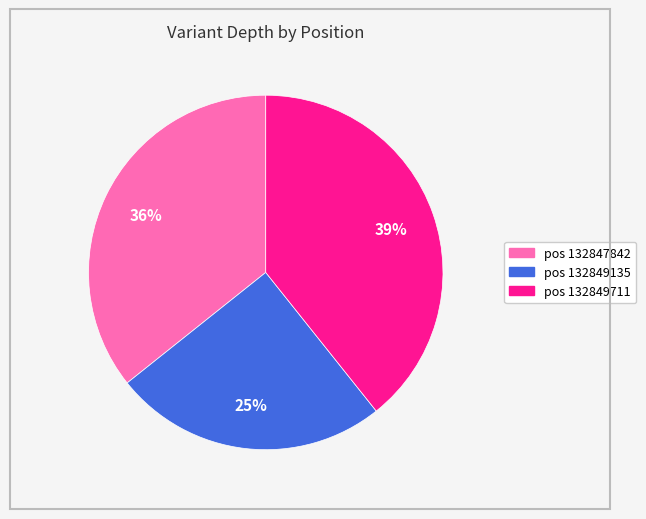

Is there a majority slice in this chart?

No